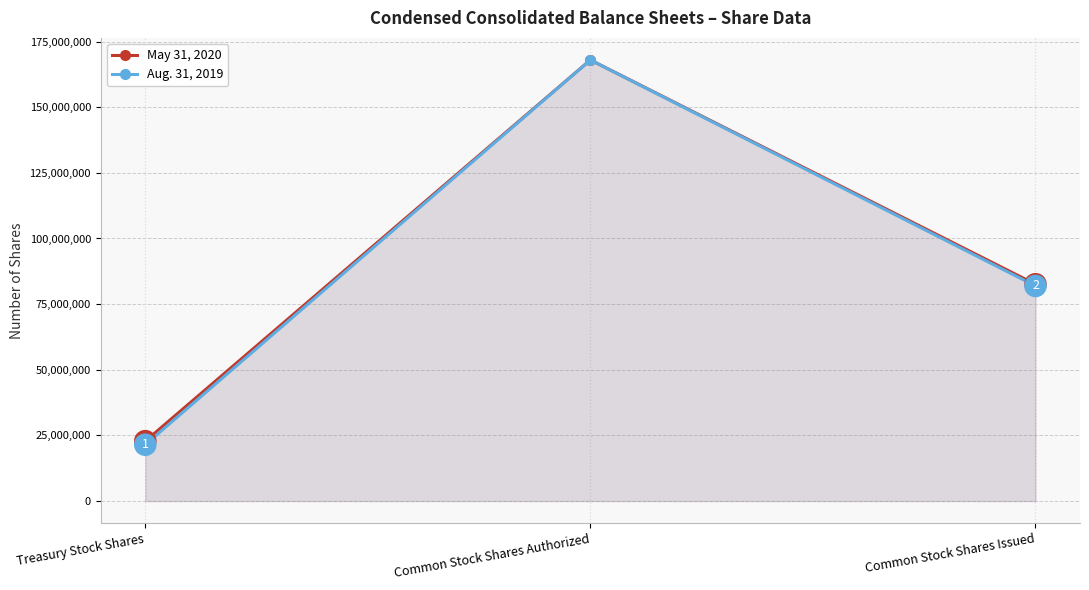

Which series changed the most between Treasury Stock Shares and Common Stock Shares Authorized?

Aug. 31, 2019